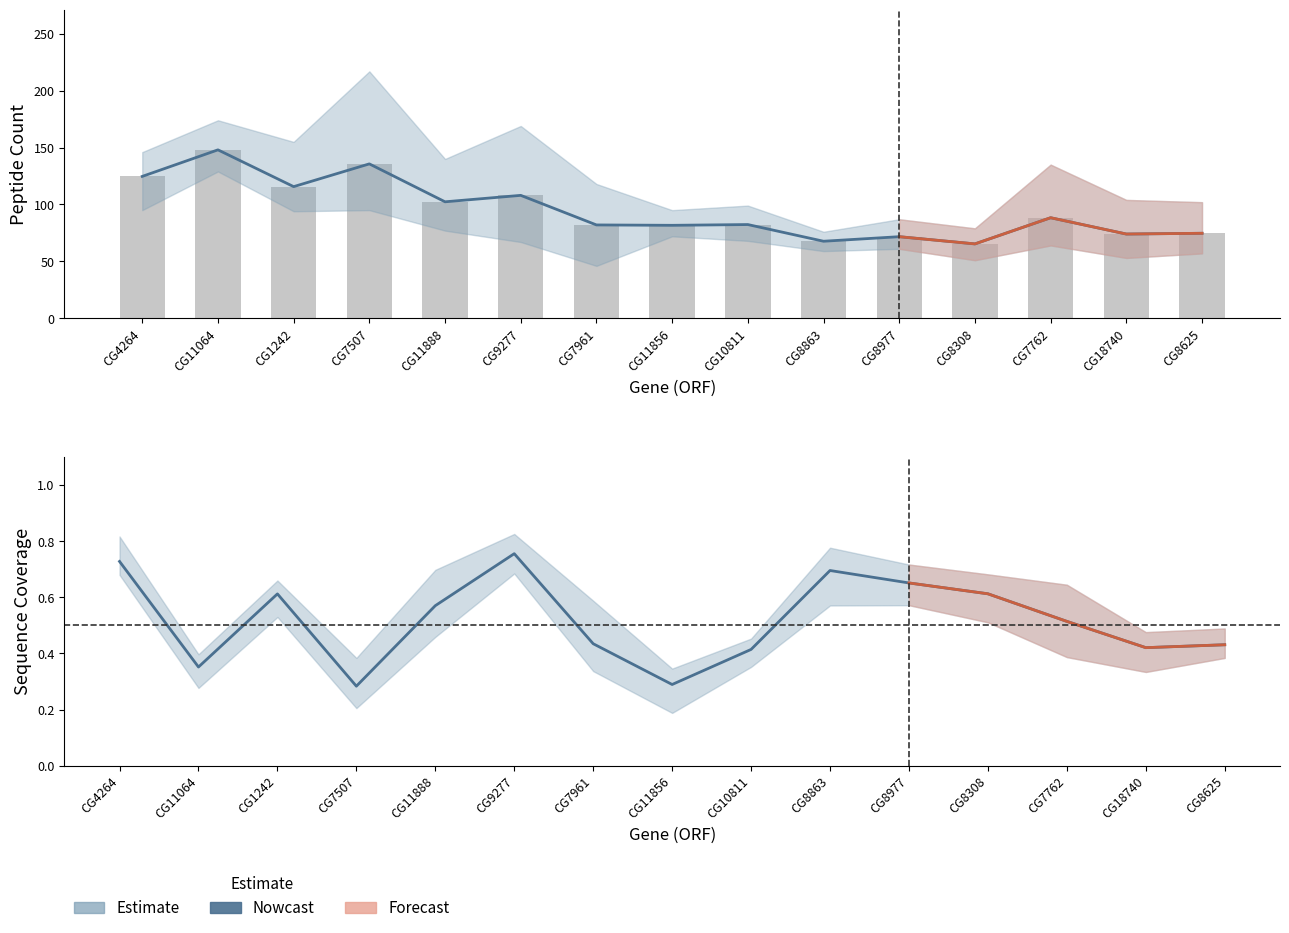

What is the spread (max minus min) of values at CG8308?

78.5